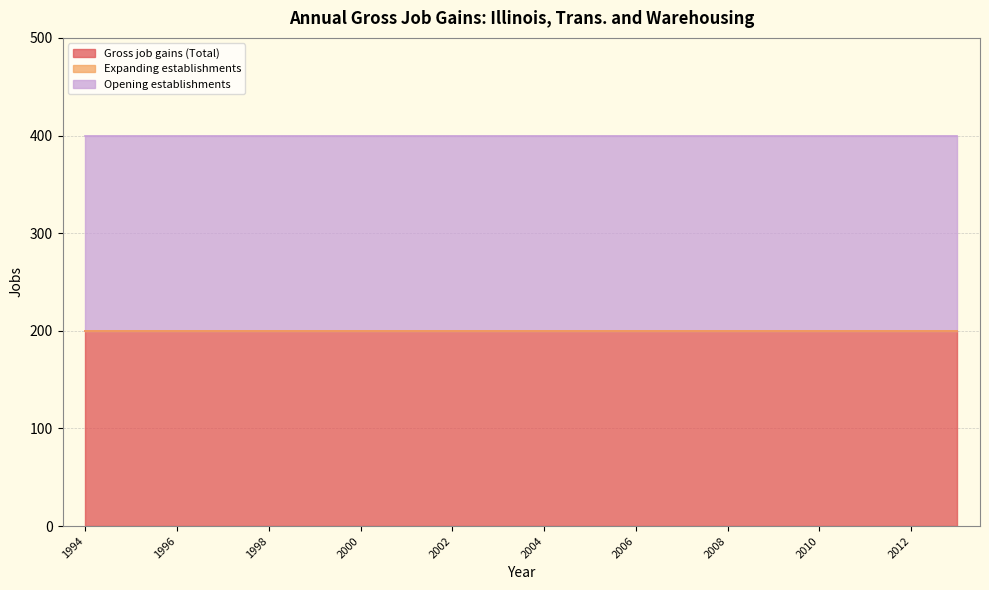

True or false: Opening establishments and Expanding establishments intersect in this chart.

False